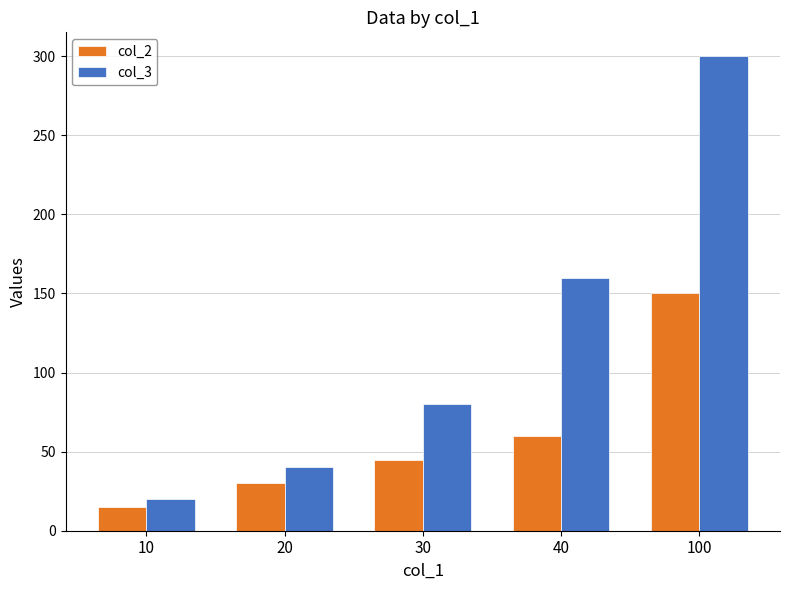

Between 10 and 100, which series saw the biggest shift?

col_3